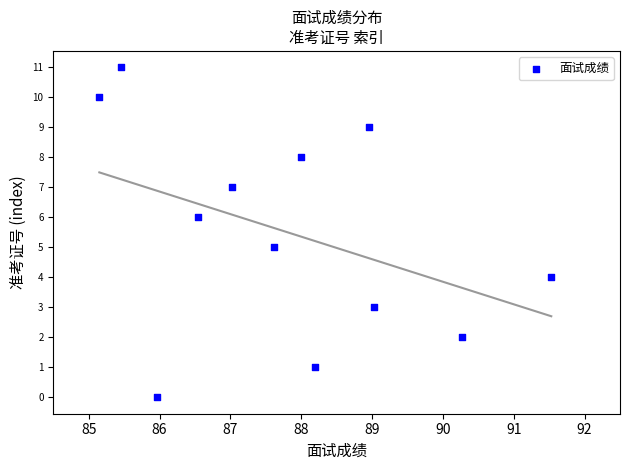

What is the average Y value?

6